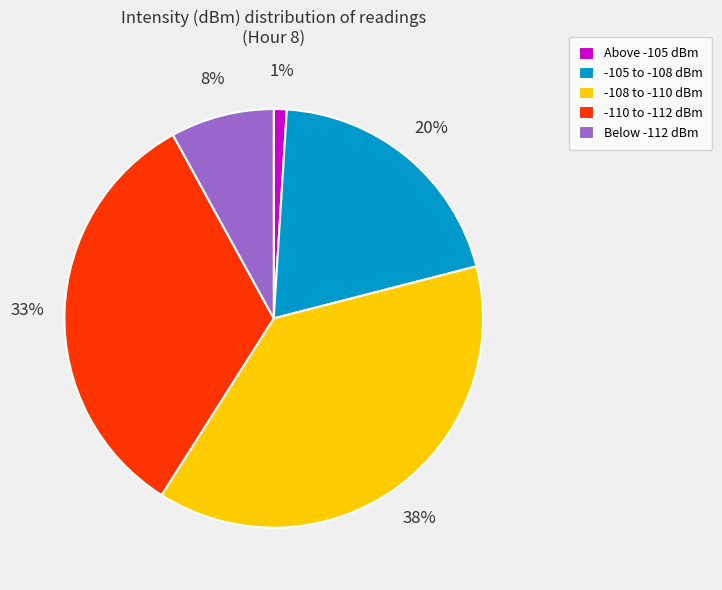

Does any single category account for the majority?

No